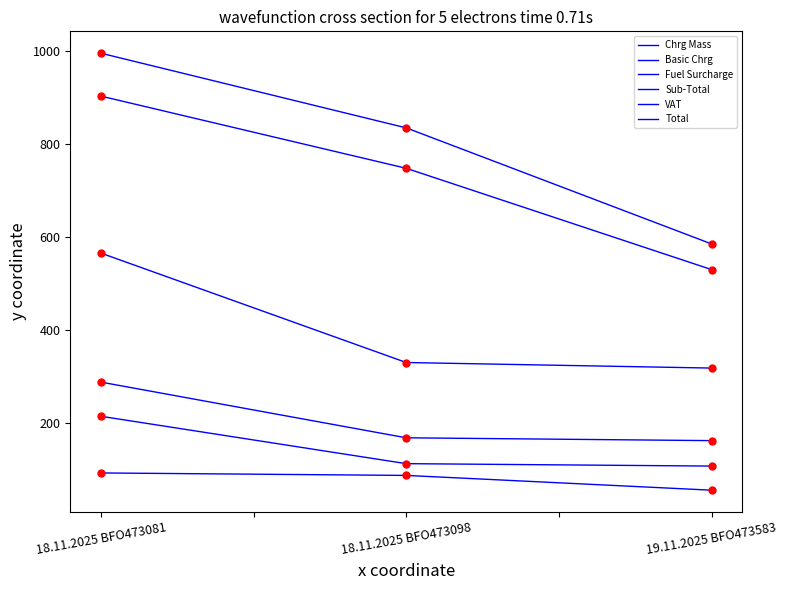

Read the Chrg Mass value at 19.11.2025 BFO473583.

107.1